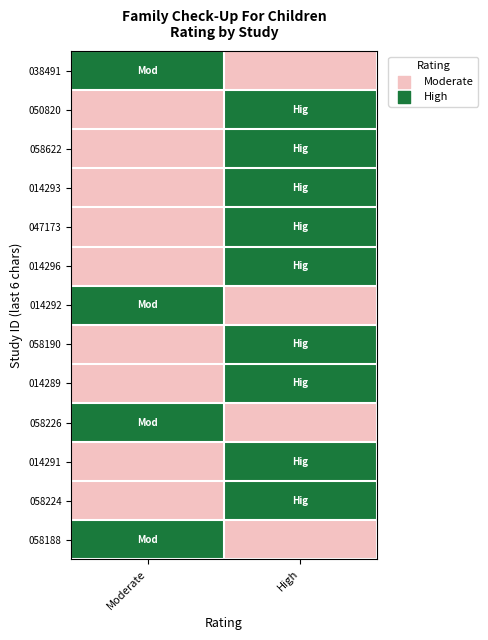

How many data points does each series have?

2